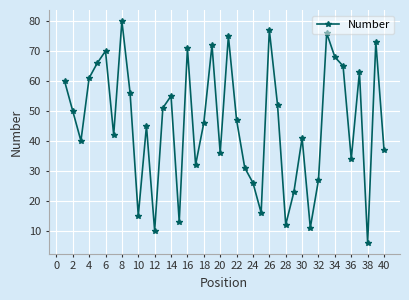

How many points are higher than both their immediate neighbors (excluding endpoints)?

12